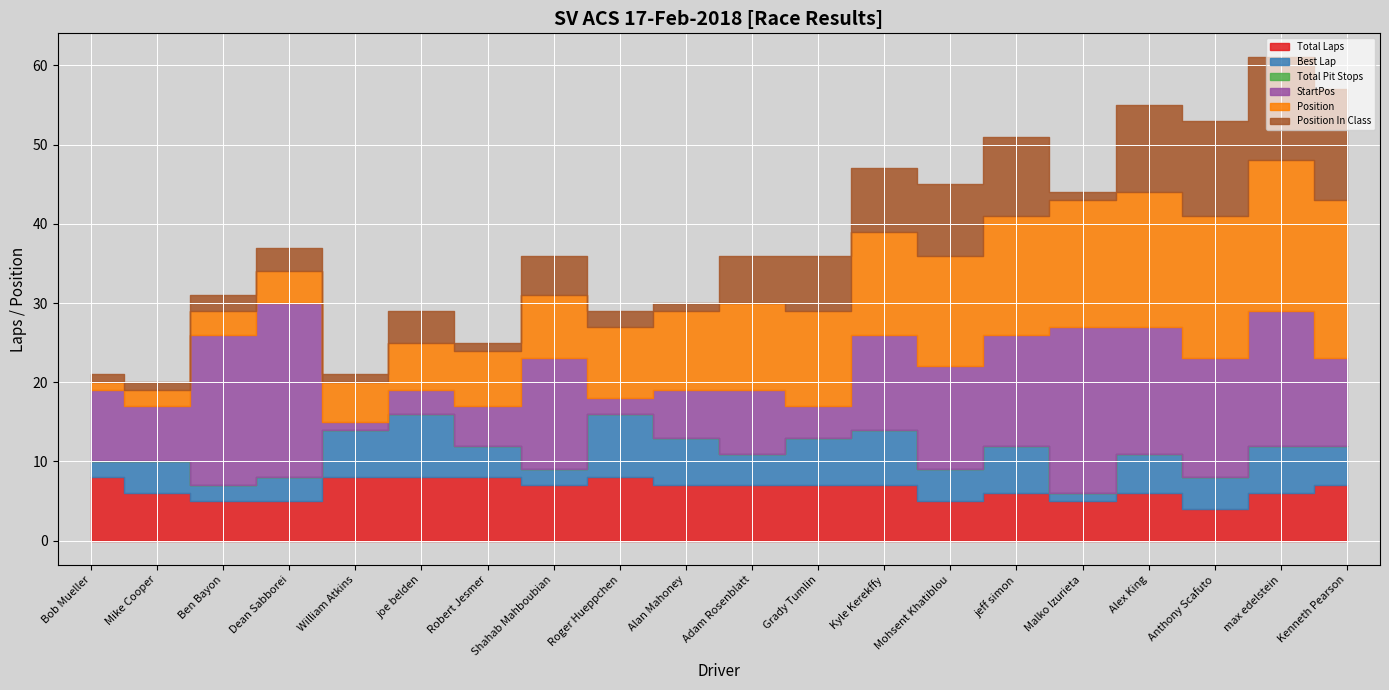

Rank the categories by Best Lap value from highest to lowest.

joe belden, Roger Hueppchen, Kyle Kerekffy, William Atkins, Alan Mahoney, Grady Tumlin, jeff simon, max edelstein, Alex King, Kenneth Pearson, Mike Cooper, Robert Jesmer, Adam Rosenblatt, Mohsent Khatiblou, Anthony Scafuto, Dean Sabborei, Bob Mueller, Ben Bayon, Shahab Mahboubian, Malko Izurieta